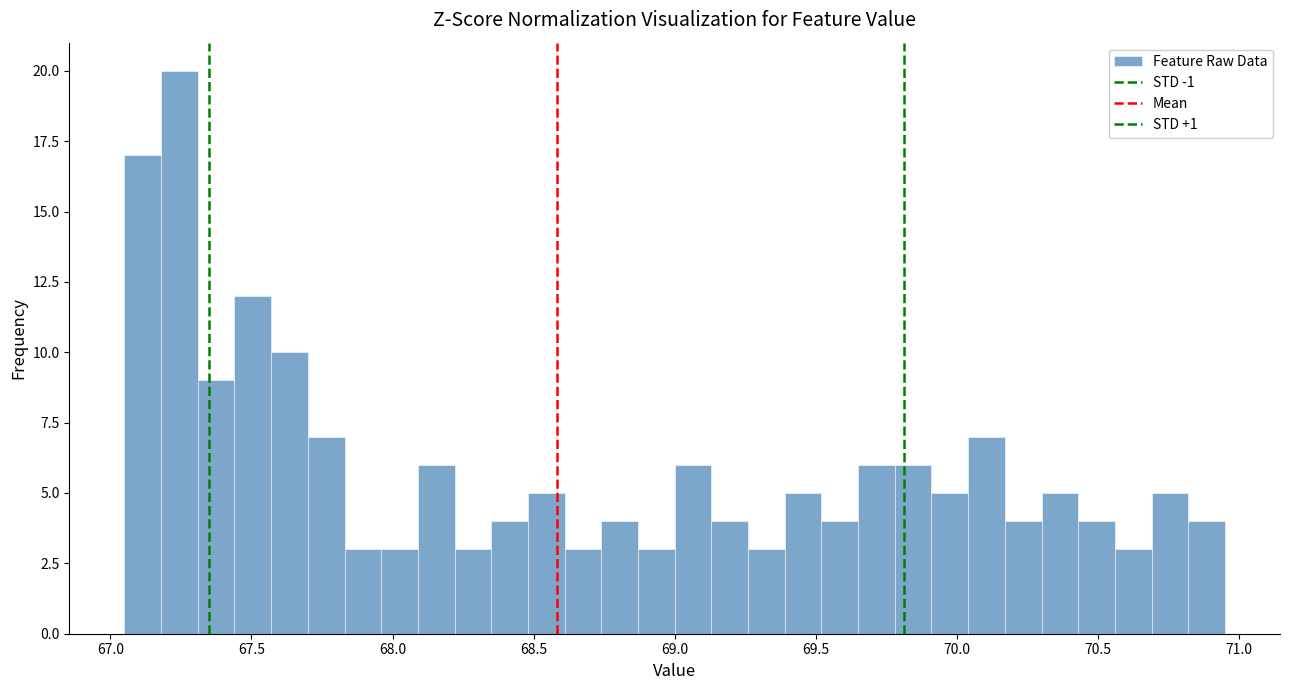

Around what value on the x-axis is the tallest bar? Give the approximate position of its centre, as read against the axis.

67.25